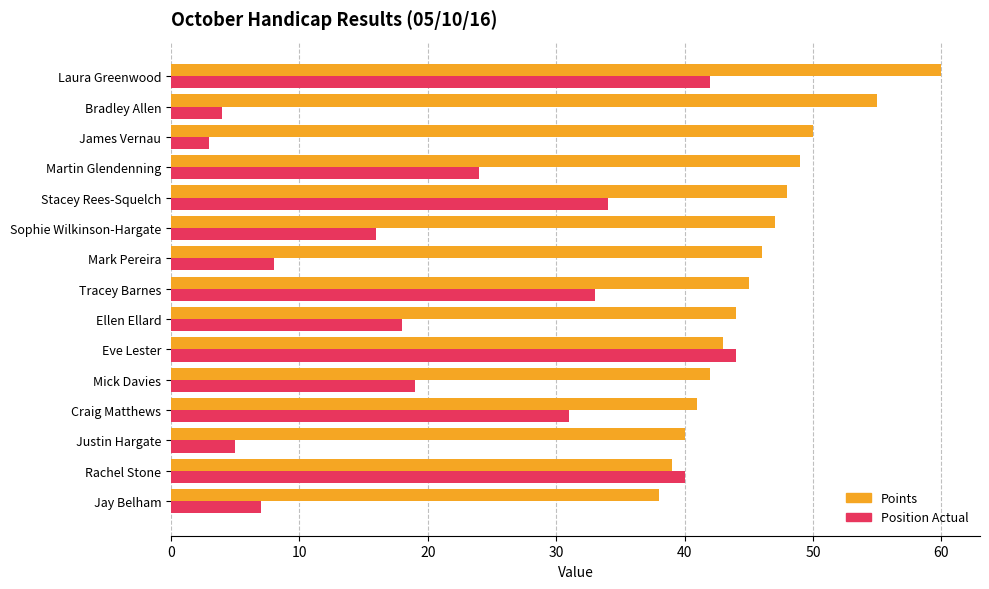

At which label does Position Actual reach its peak?

Eve Lester